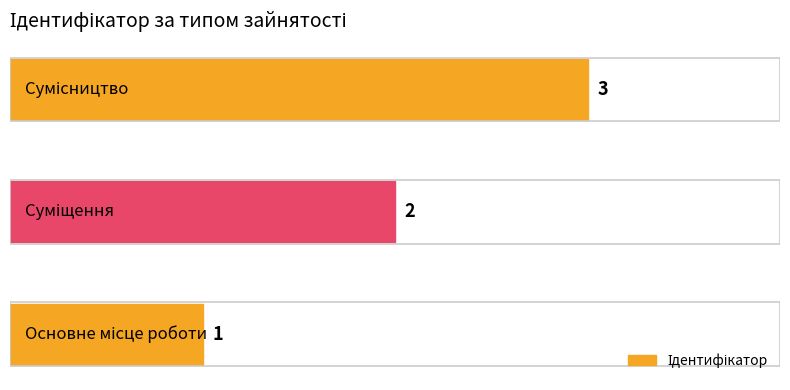

What is the greatest value displayed?

3